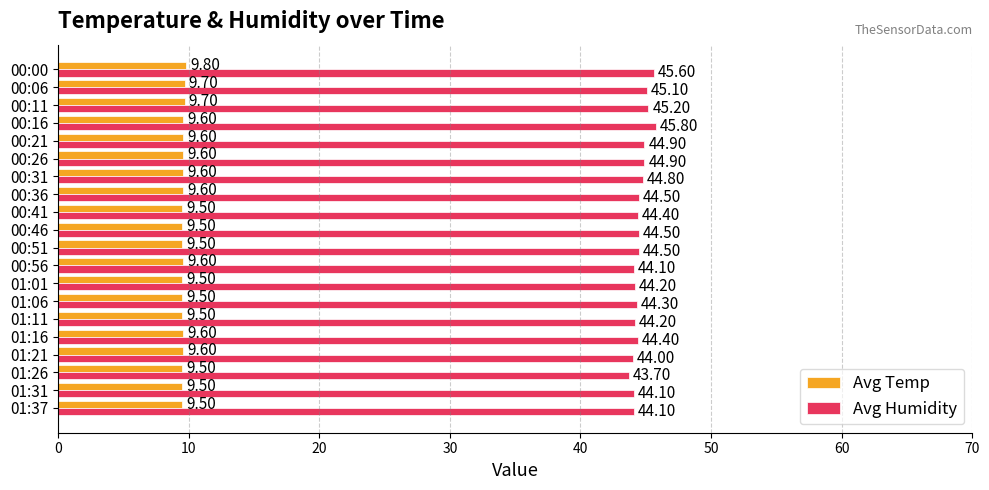

At 01:37, list the series in order from largest to smallest.

Avg Humidity, Avg Temp